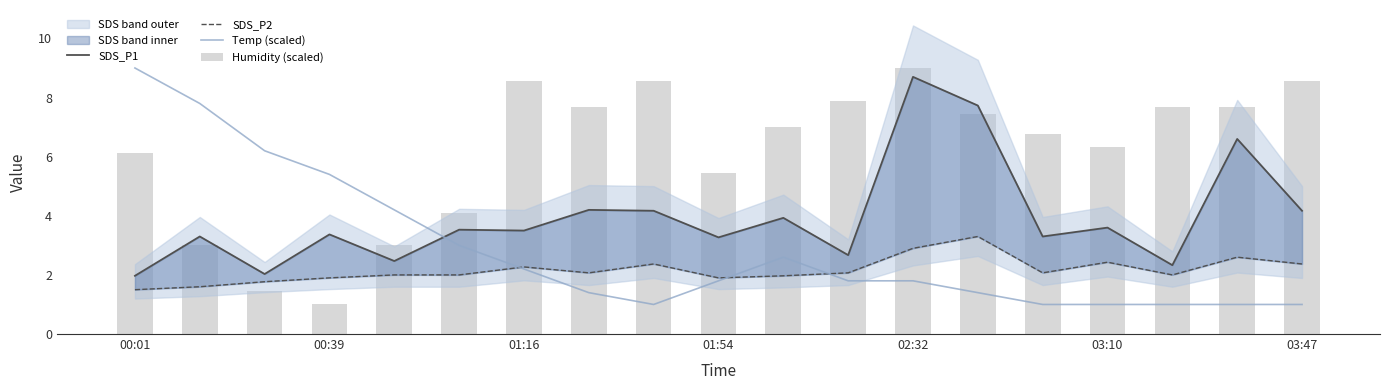

Which series has the widest spread of values?

Temp (scaled)